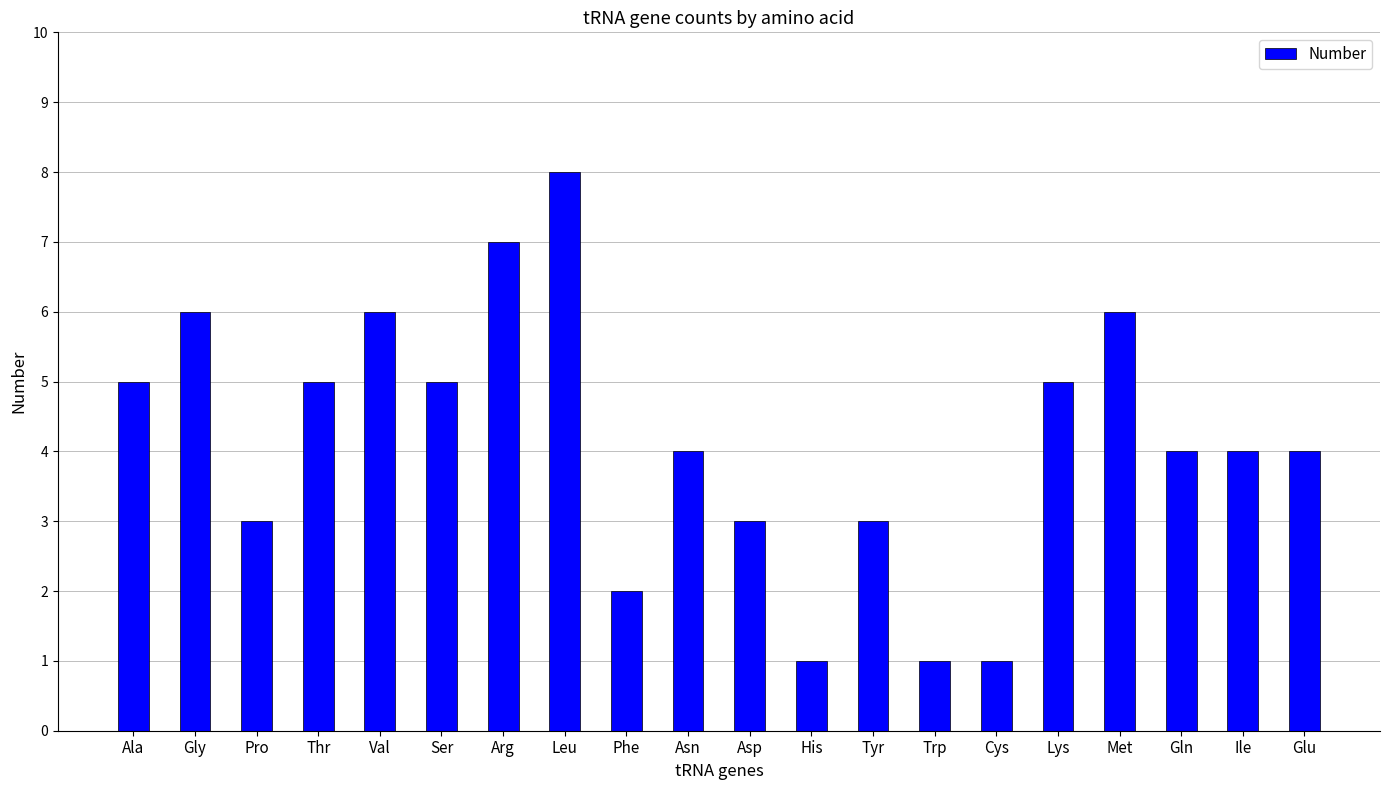

Reading left to right, list all the values displayed in this chart.

5	6	3	5	6	5	7	8	2	4	3	1	3	1	1	5	6	4	4	4